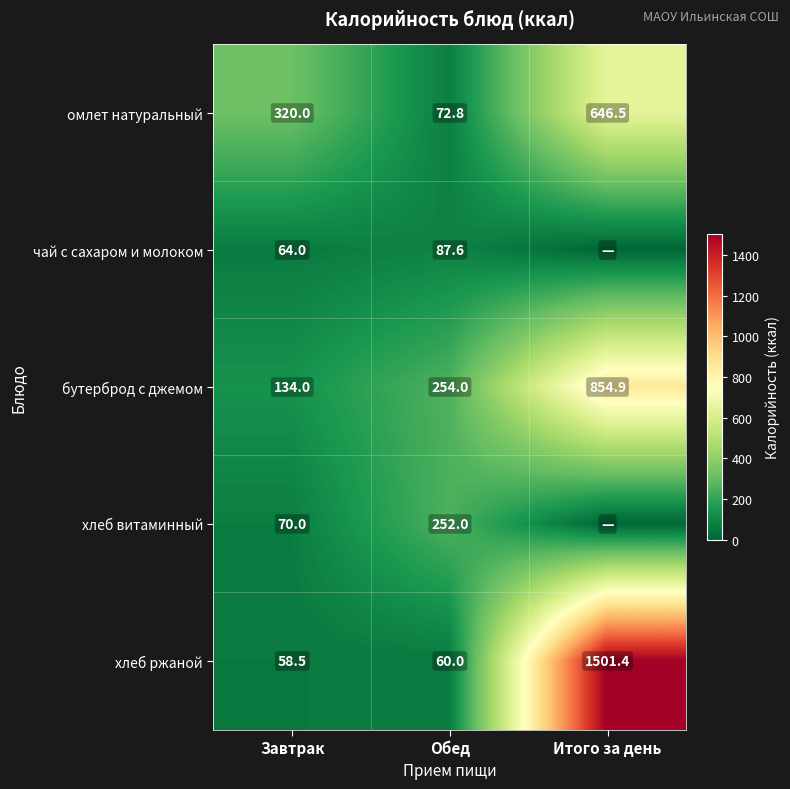

At Обед, list the series in order from smallest to largest.

хлеб ржаной, омлет натуральный, чай с сахаром и молоком, хлеб витаминный, бутерброд с джемом